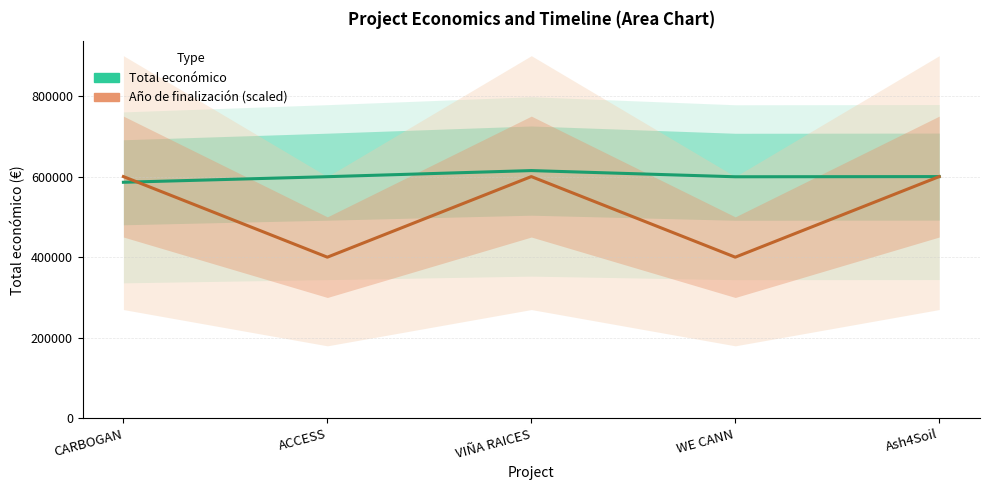

What is the average value of the Año de finalización (scaled) series?

520031.9